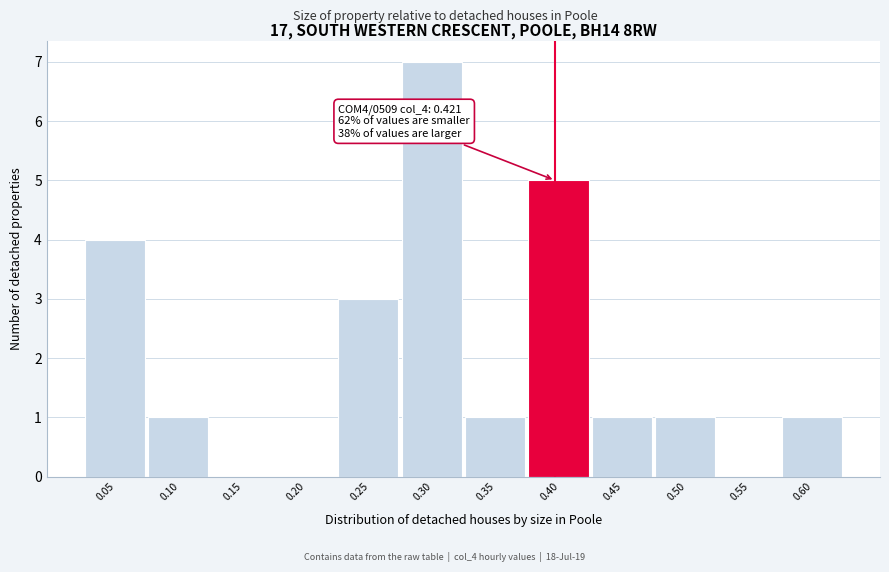

Reading left to right, extract all data points from this chart.

0.05=4	0.10=1	0.15=0	0.20=0	0.25=3	0.30=7	0.35=1	0.40=5	0.45=1	0.50=1	0.55=0	0.60=1